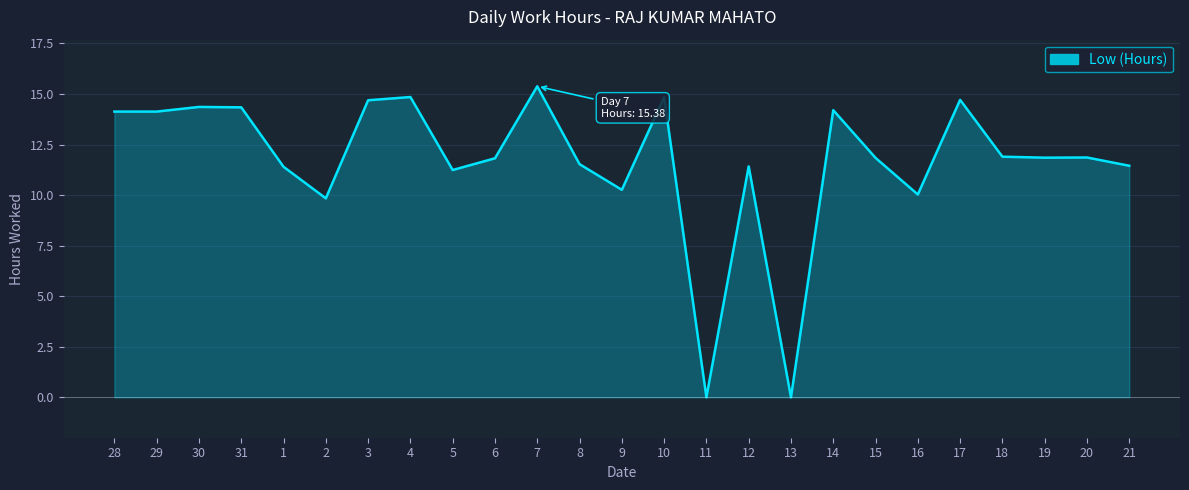

How many lines are shown in the chart?

1